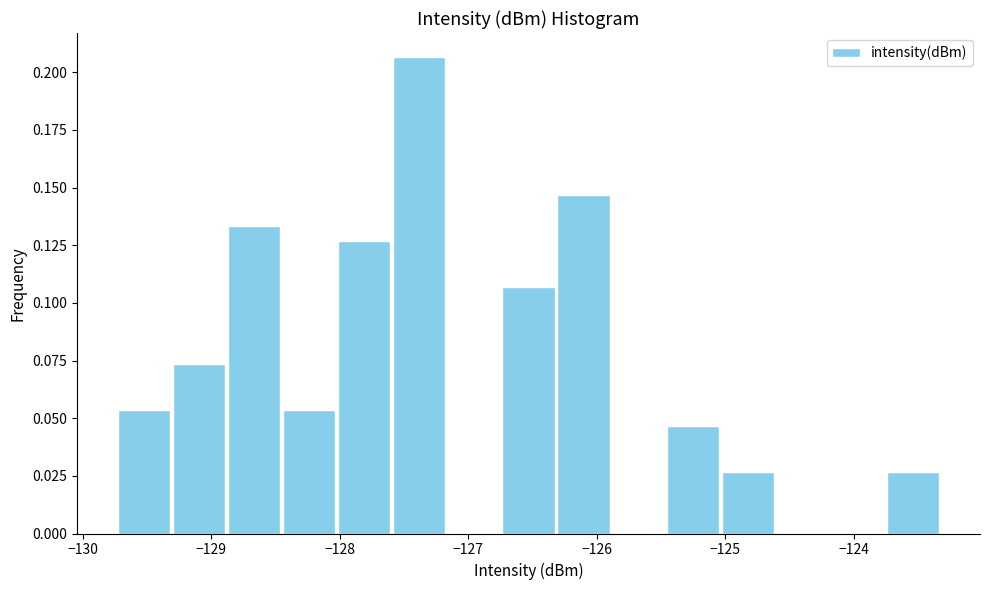

Over which range of the x-axis is the bar tallest?

-127.6 to -127.2